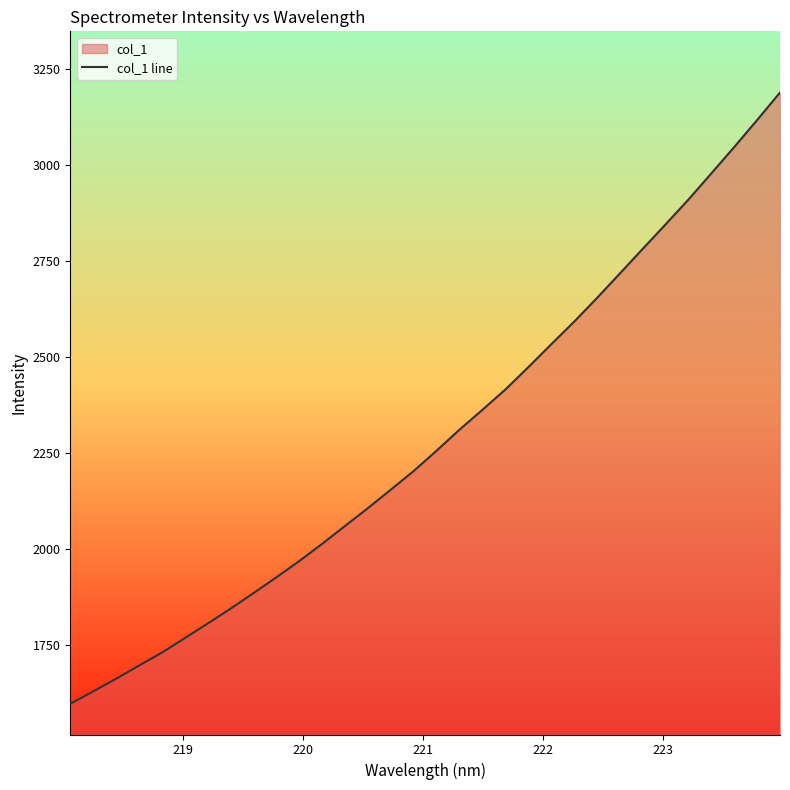

What is the smallest value displayed?

1596.1